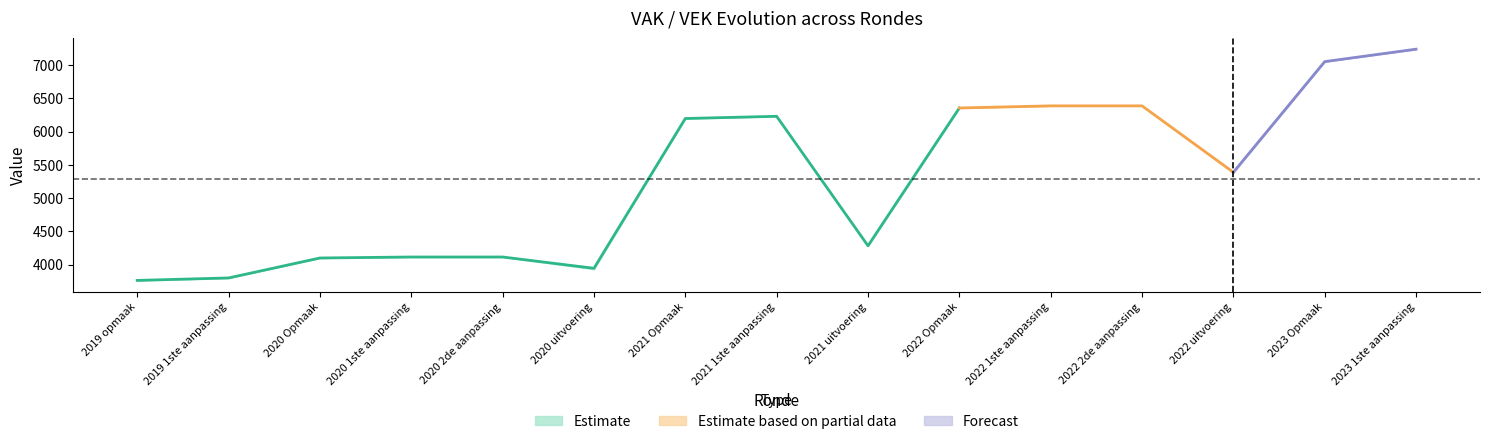

At which category does VEK reach its first local peak?

2021 1ste aanpassing